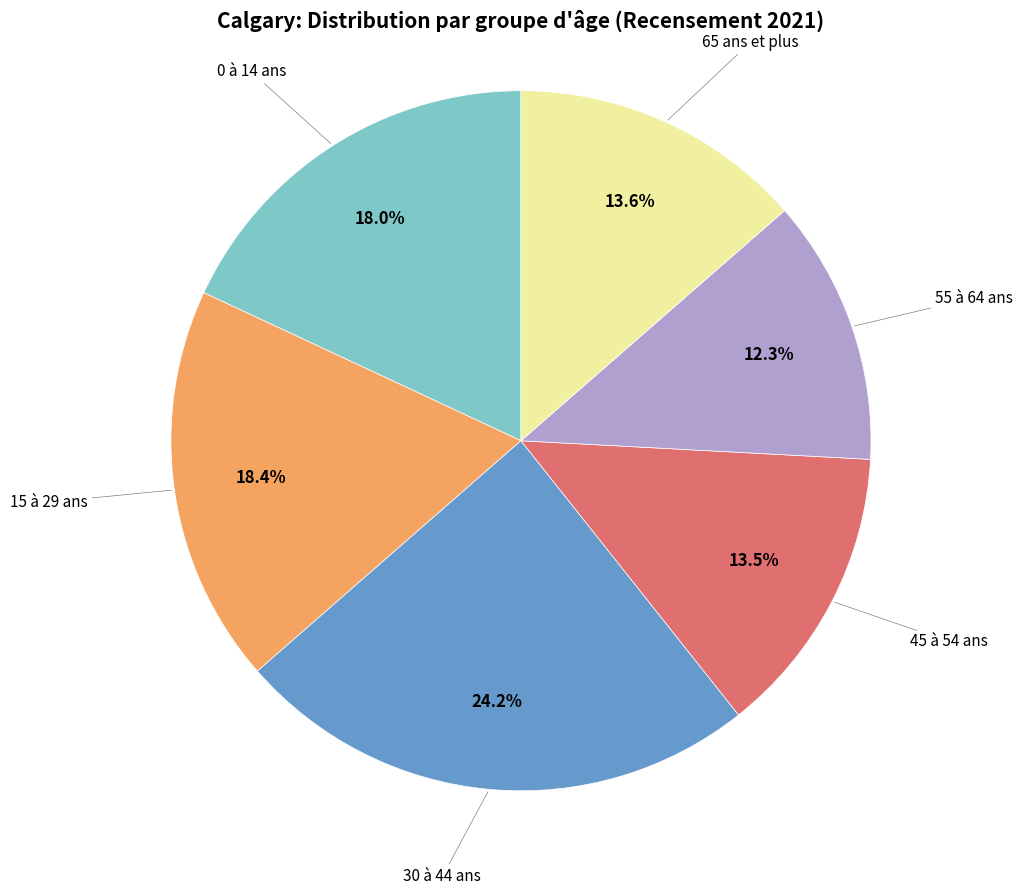

Does any single category account for the majority?

No